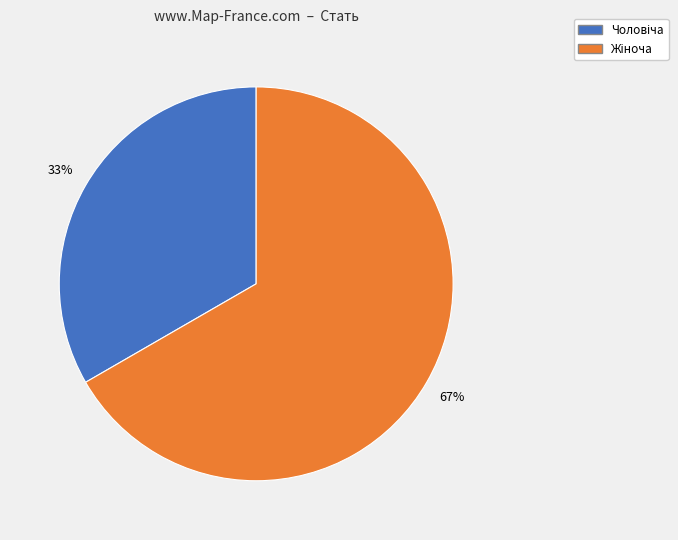

How many slices are in this pie chart?

2